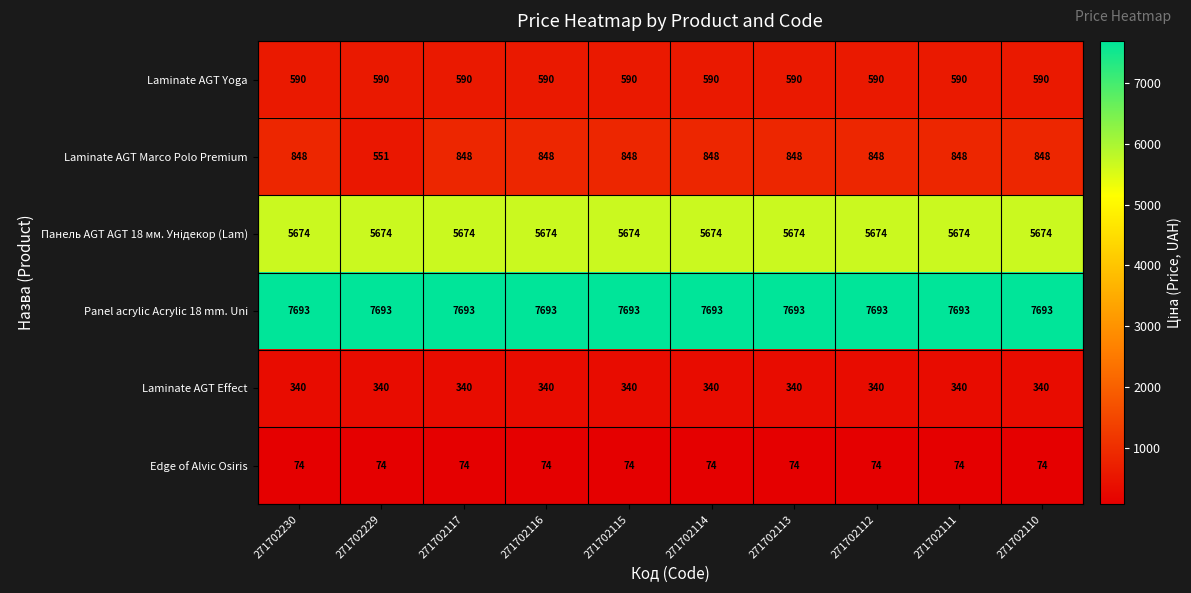

Which series has the widest spread of values?

Laminate AGT Marco Polo Premium